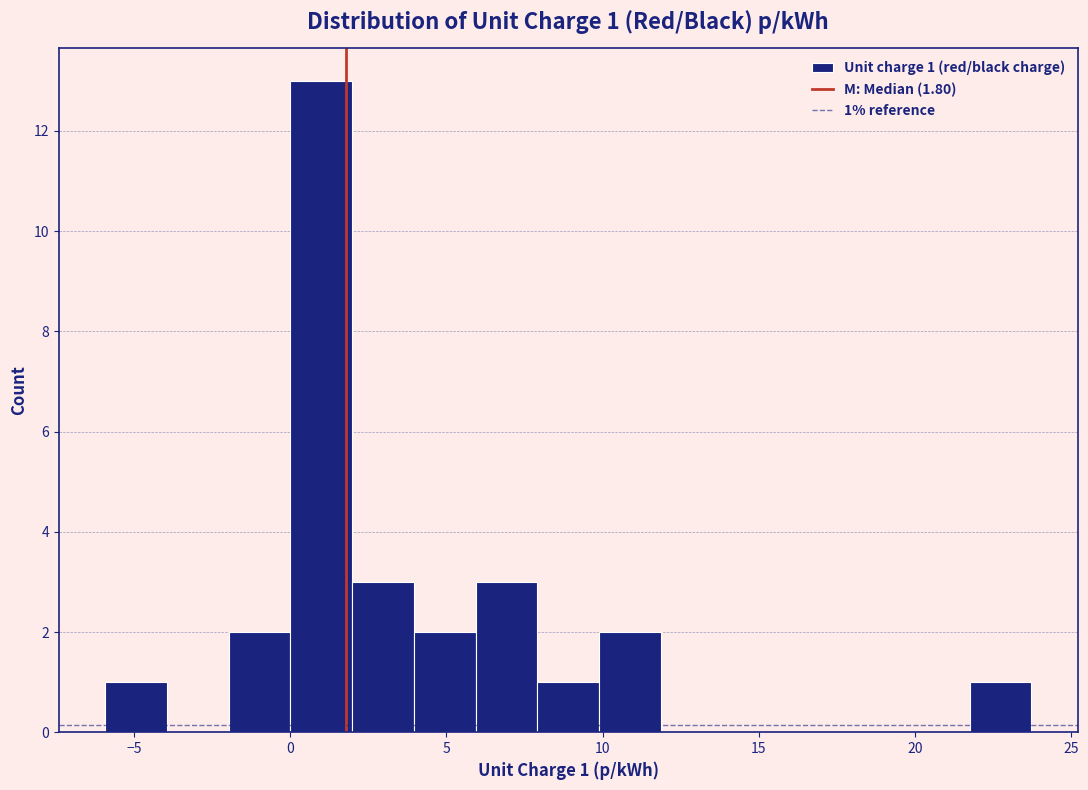

Read against the x-axis, roughly where is the centre of the tallest bar?

1.0